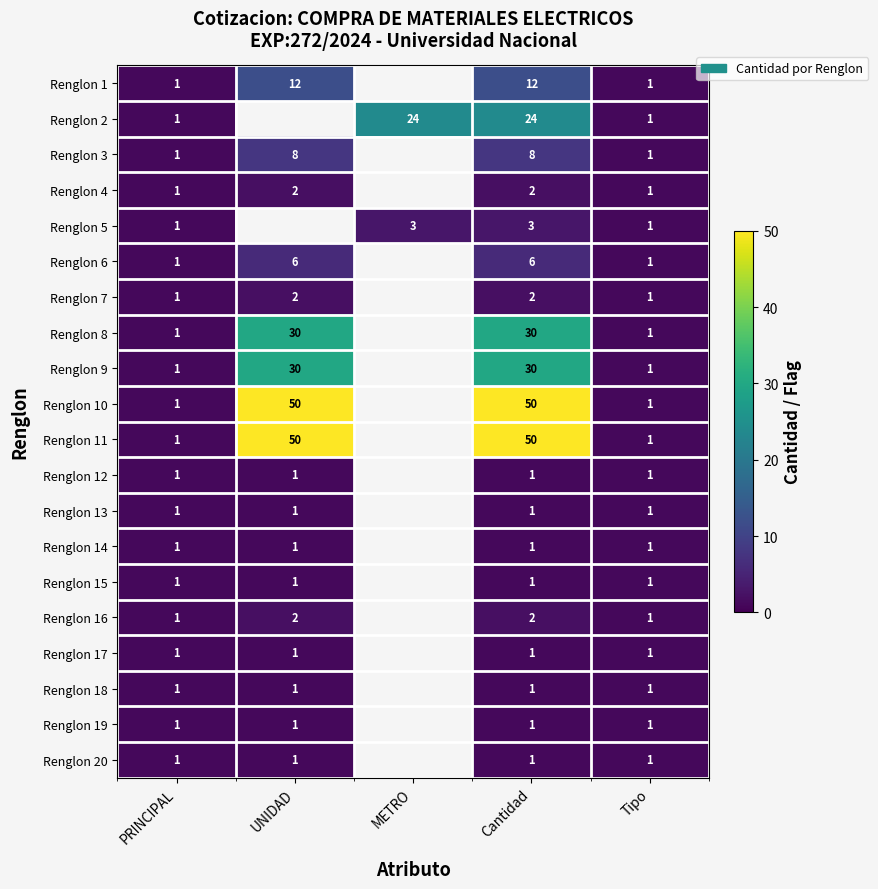

Is the value of Renglon 4 at UNIDAD greater than the value of Renglon 15 at Cantidad?

Yes